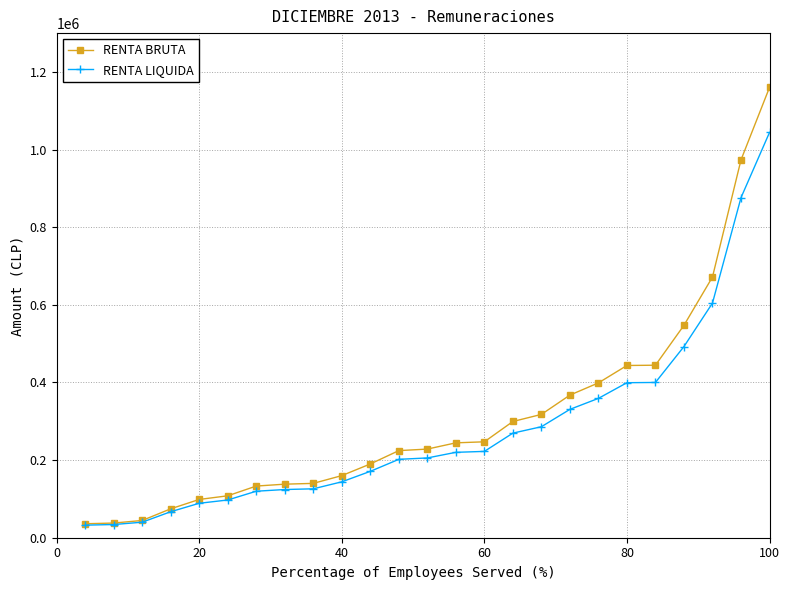

What is the value of the RENTA LIQUIDA point at the 10th from the left?

144000